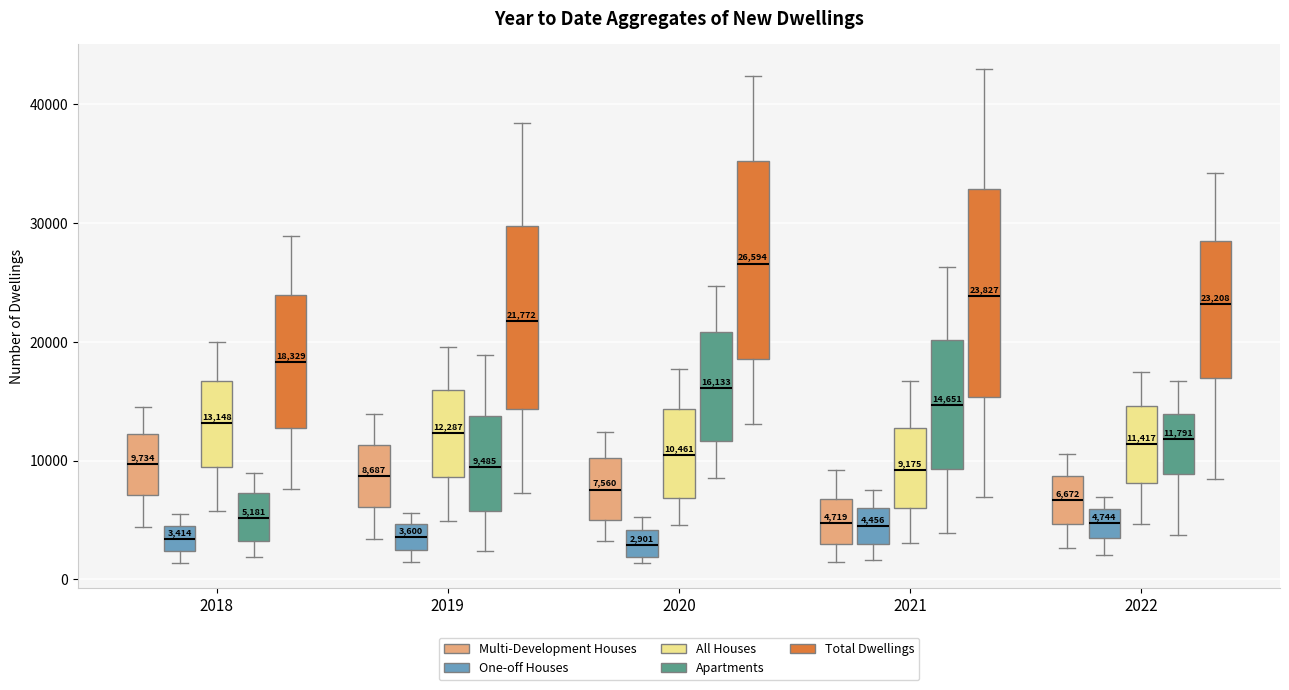

Which box's median line is the highest?

2020 (Total Dwellings)